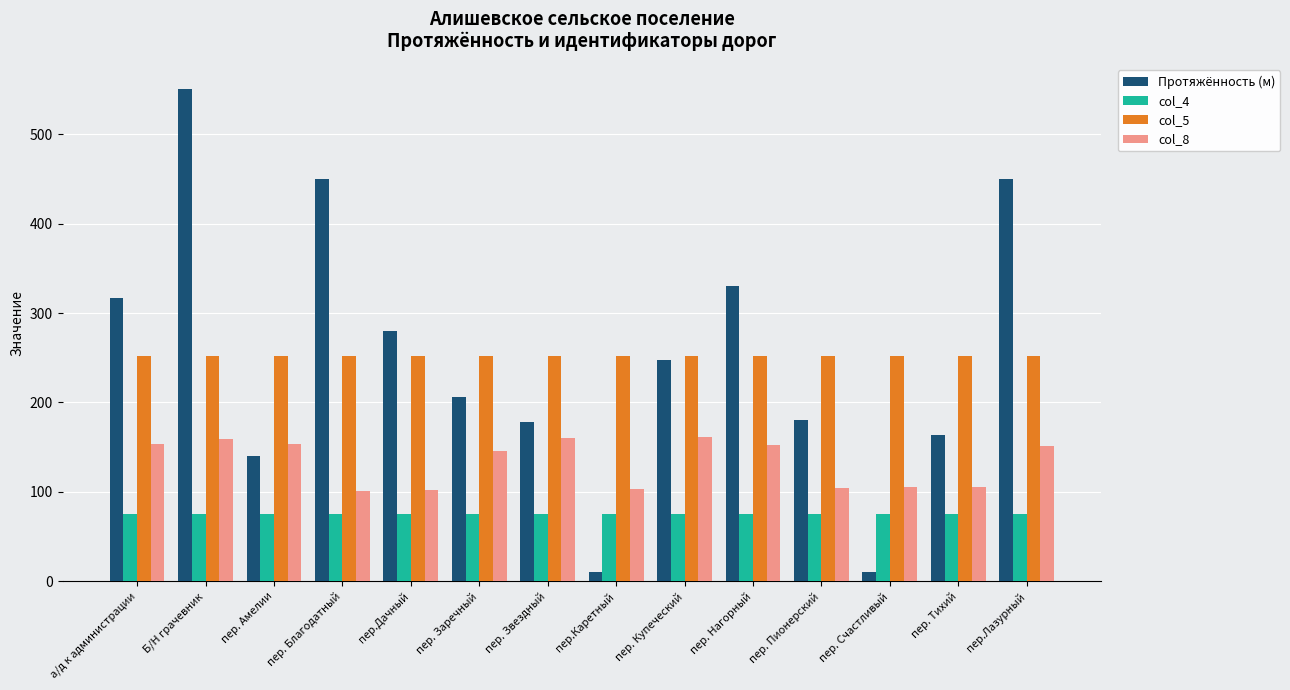

What is the value of the Протяжённость (м) bar at the 10th from the left?

330